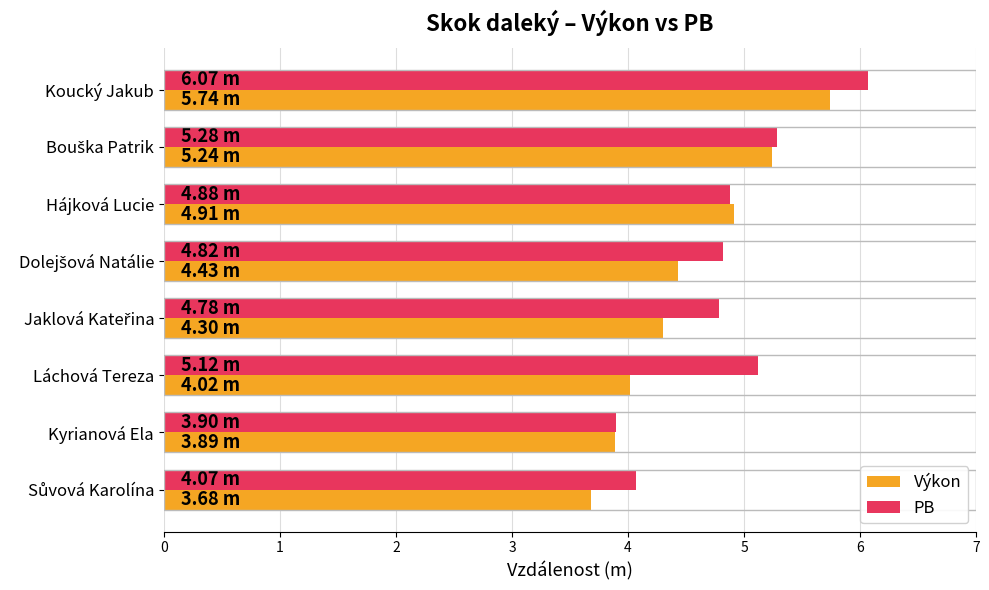

What is the maximum value for Výkon?

5.7